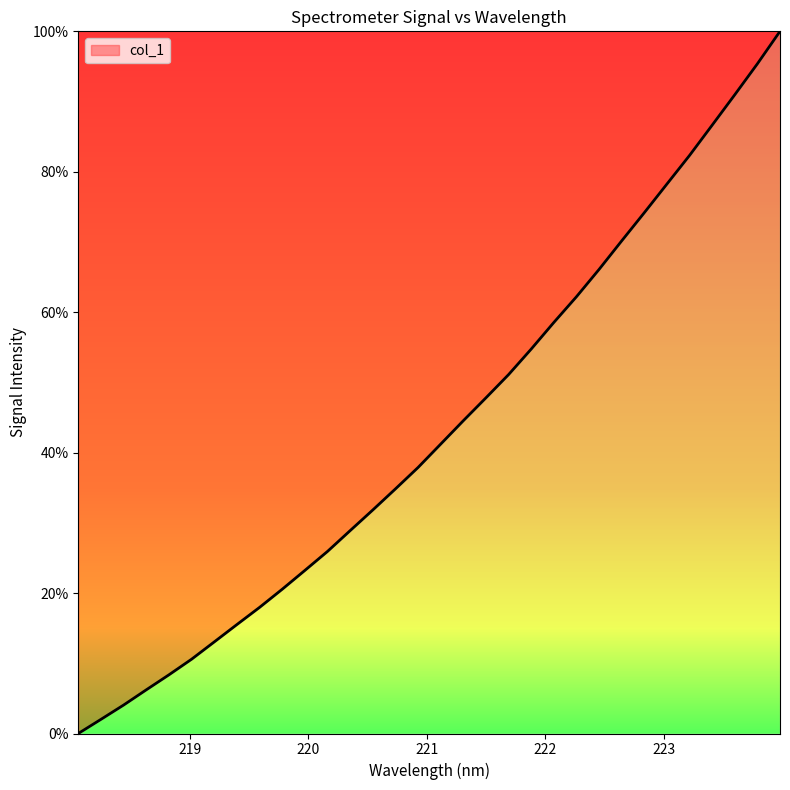

What is the greatest value displayed?

100.0